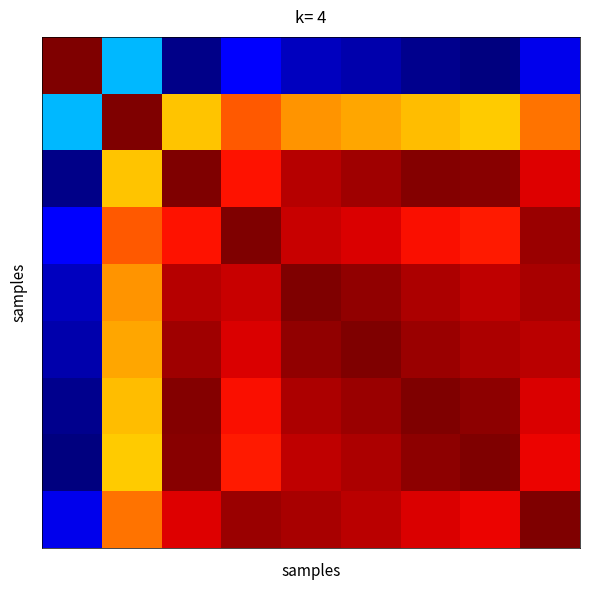

At which category is the sum across all series the highest?

4